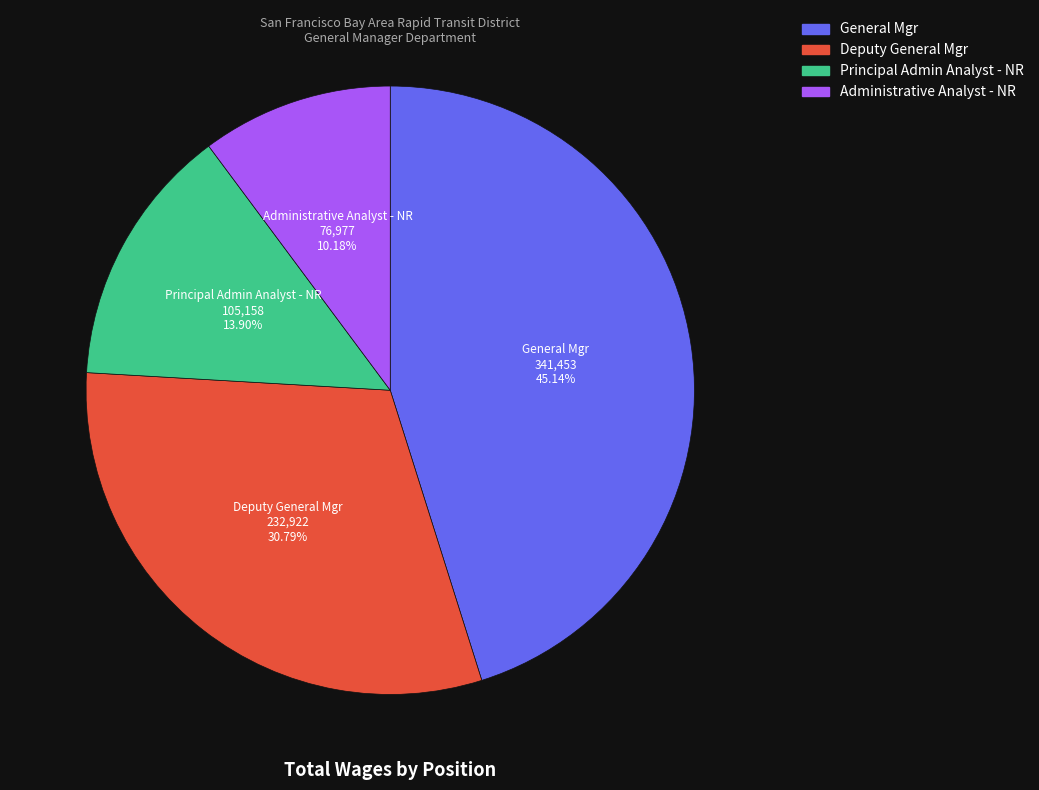

How many slices are in this pie chart?

4